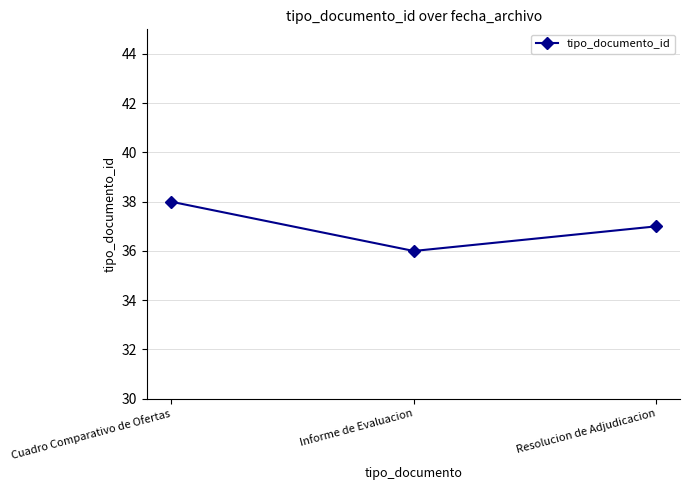

Which category has the highest value across all series?

Cuadro Comparativo de Ofertas